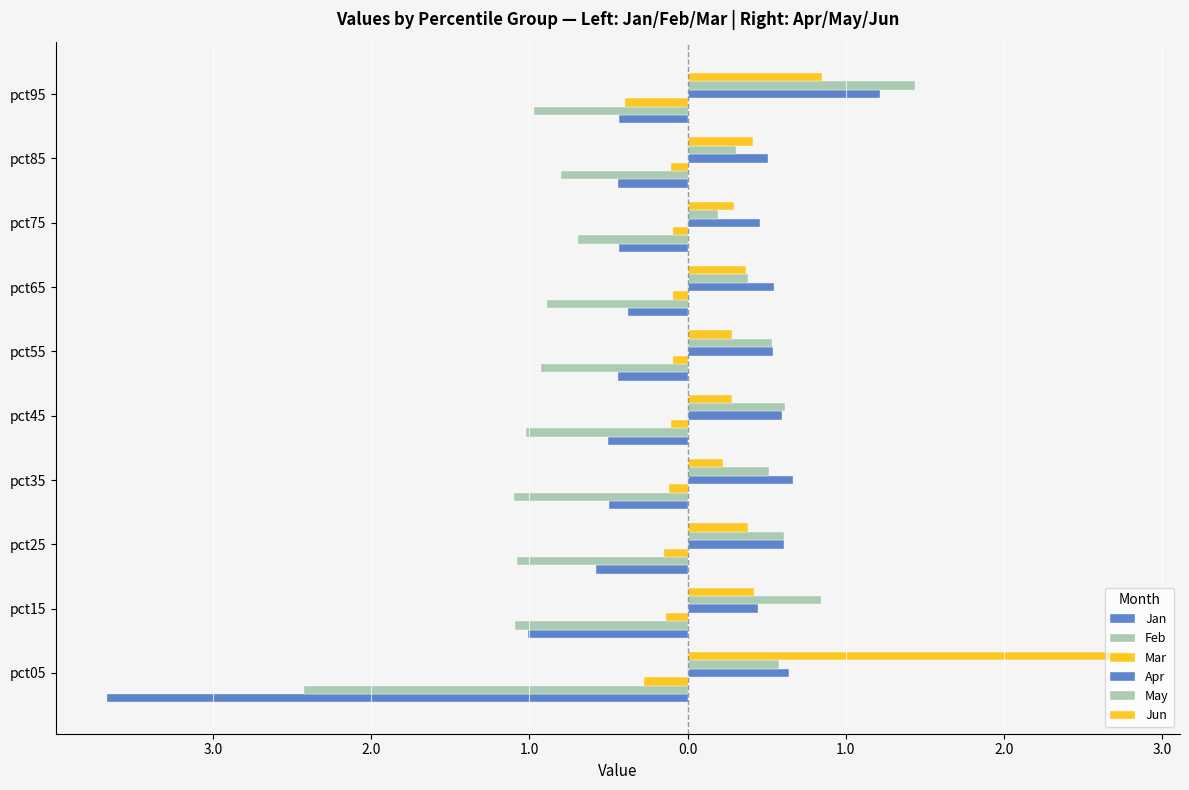

Which series has the widest spread of values?

Jan